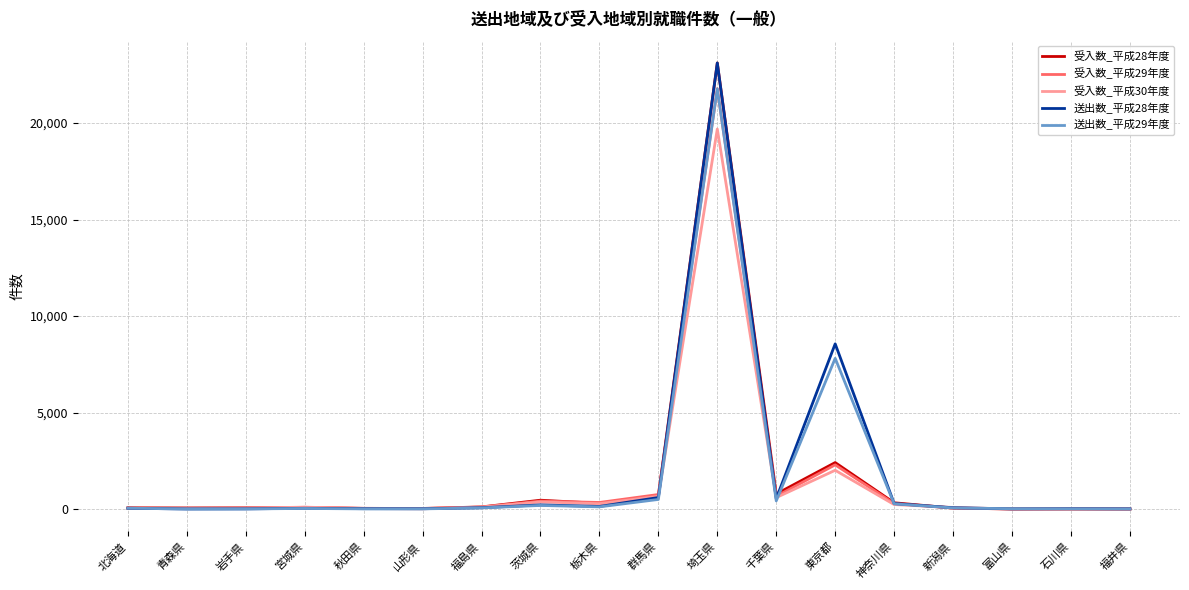

The value of 受入数_平成30年度 at 東京都 is 3320. True or false?

False